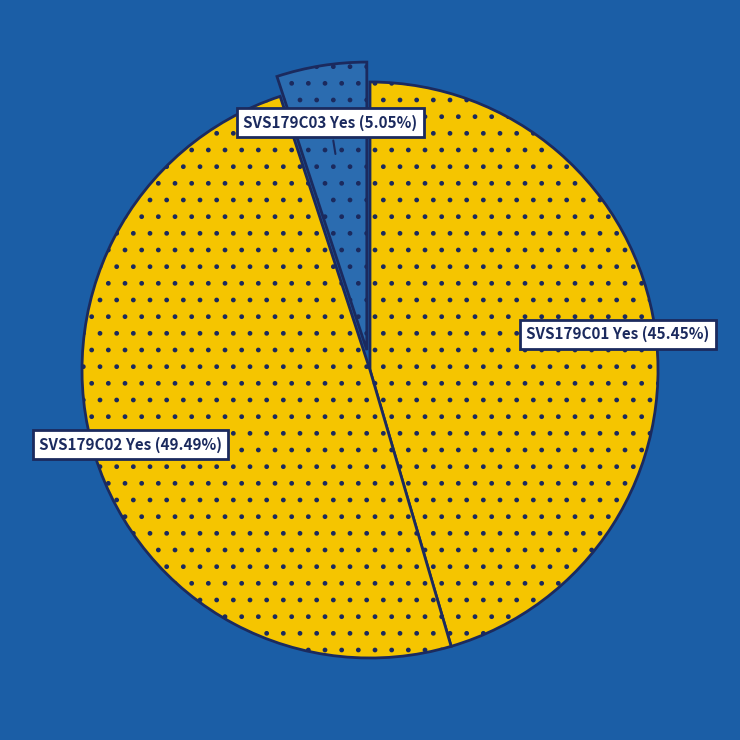

How many slices are in this pie chart?

3